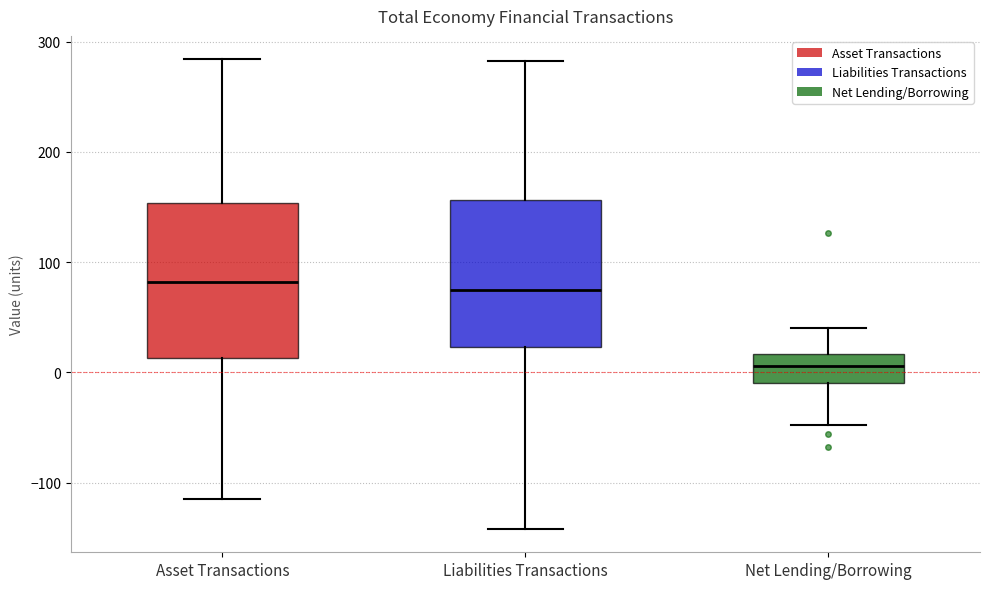

Where is the upper edge of the box for Asset Transactions on the y-axis? The values are not printed on the chart, so give them approximately, as read against the axis.

150